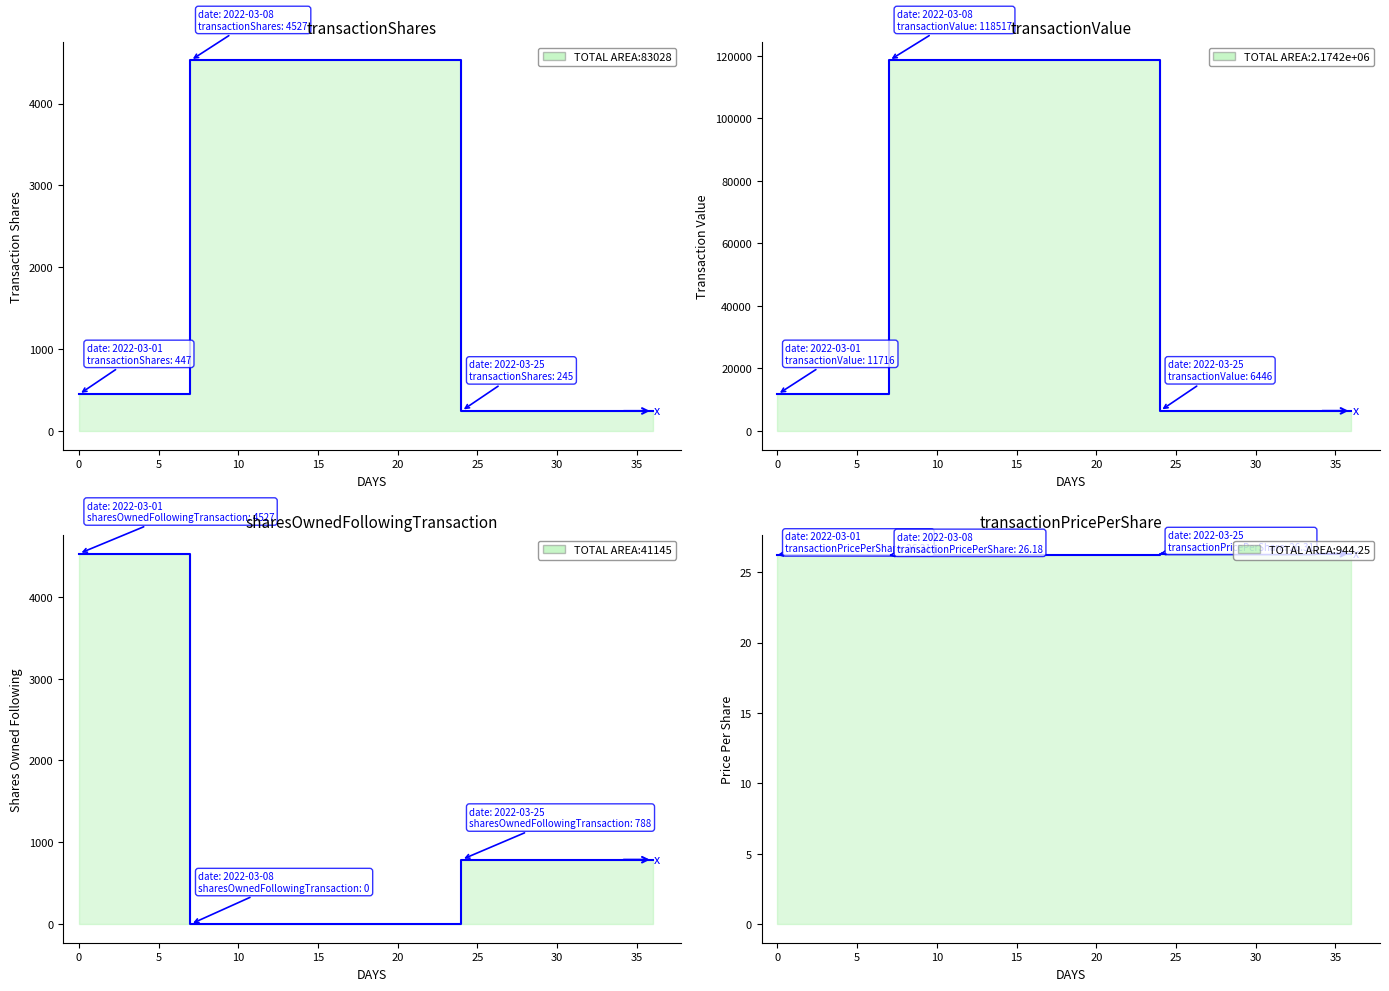

Between 2022-03-08 and 2022-03-25, which is larger?

2022-03-08